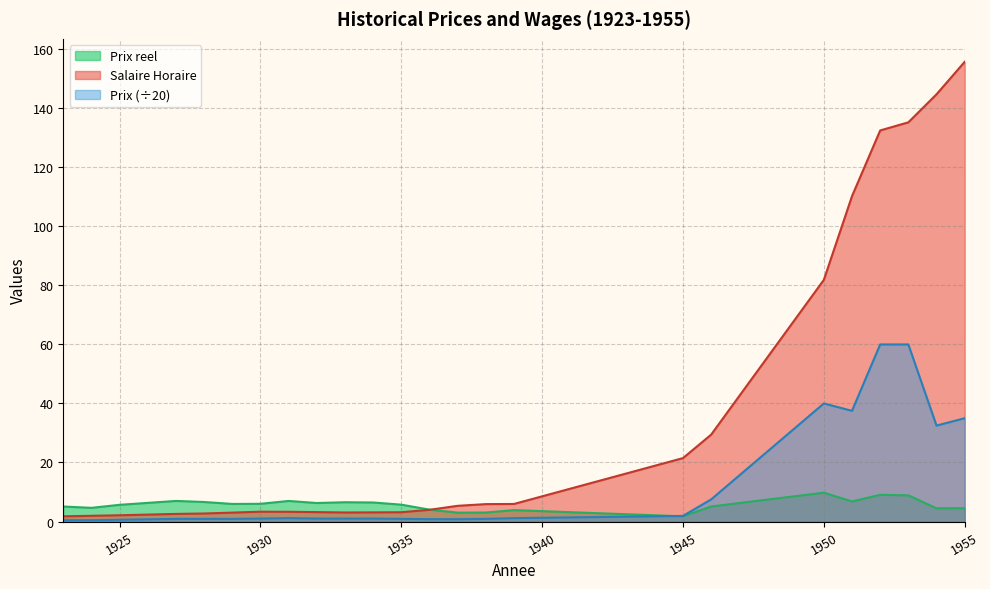

What is the smallest value displayed?

0.5